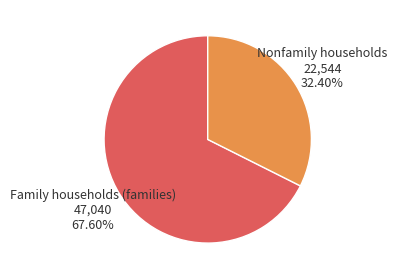

The Nonfamily households slice represents 32% of the pie. True or false?

True